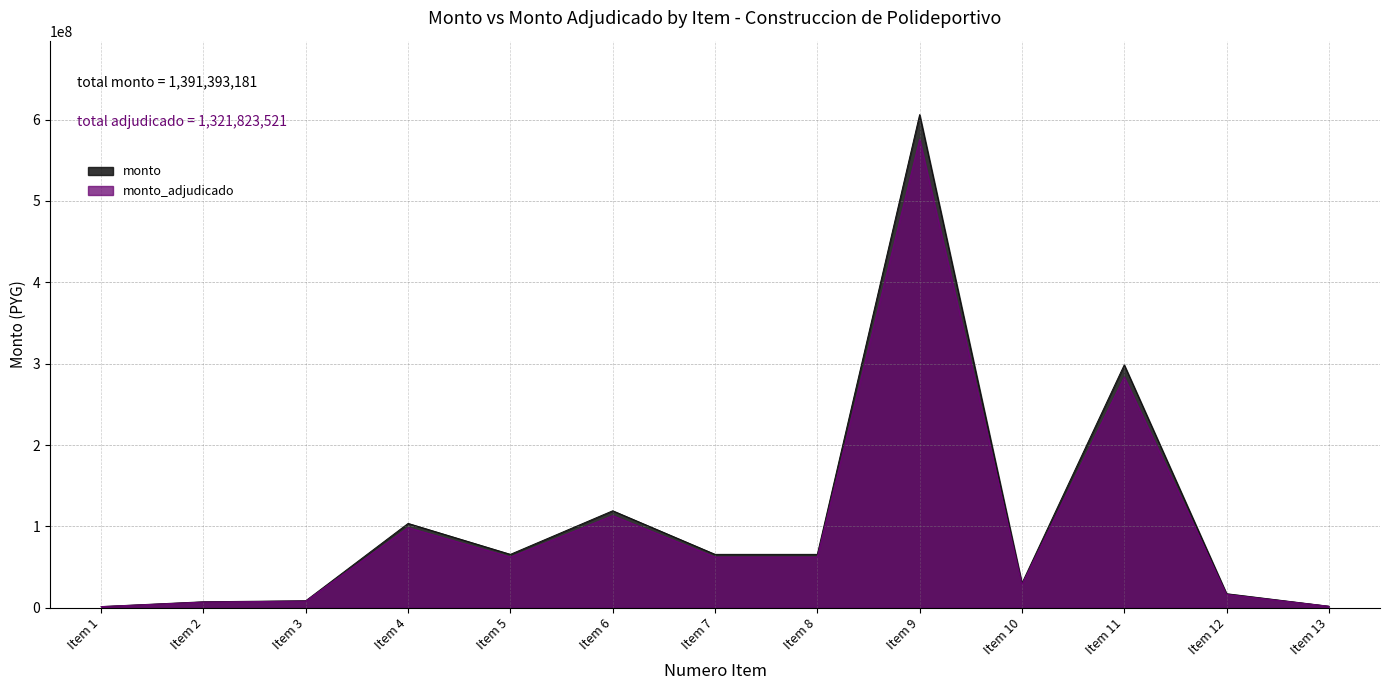

True or false: monto_adjudicado and monto cross at least once.

False